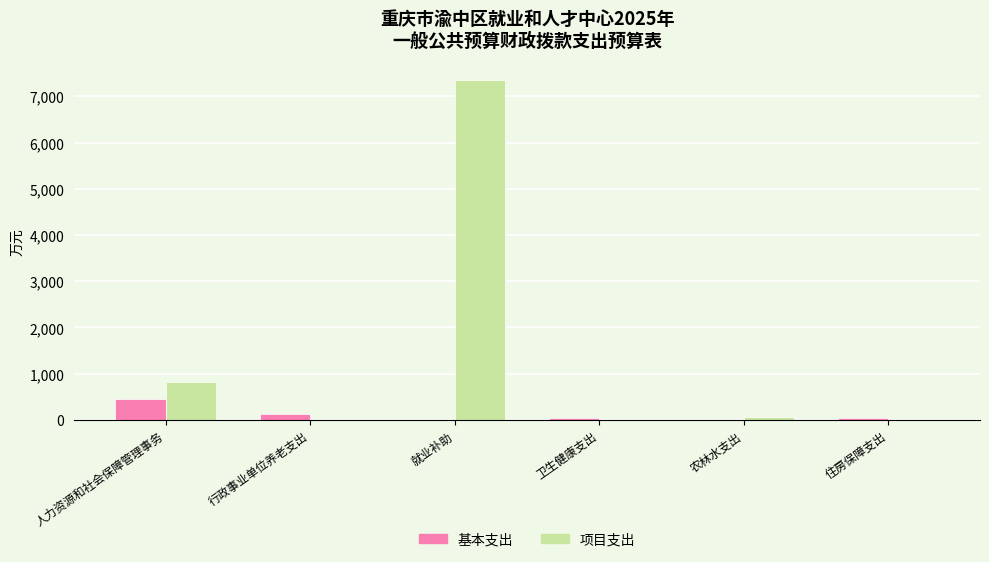

Is the value of 项目支出 at 住房保障支出 greater than the value of 基本支出 at 人力资源和社会保障管理事务?

No